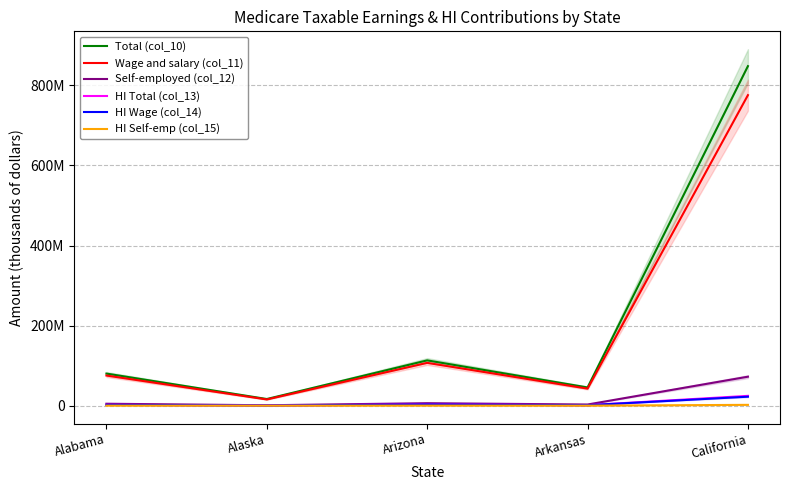

Is it true that HI Self-emp (col_15) equals 12208 at Alaska?

False